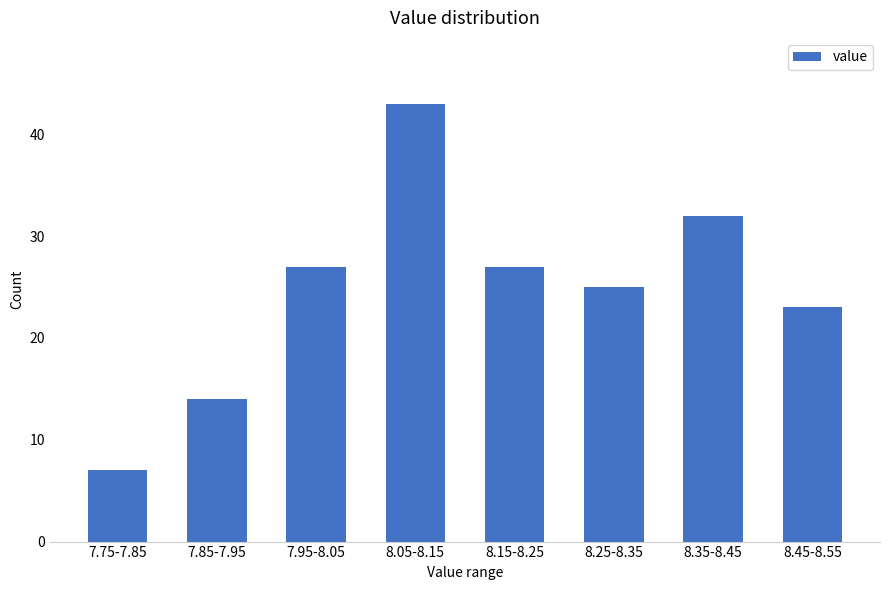

Reading right to left, extract all data points from this chart.

23	32	25	27	43	27	14	7